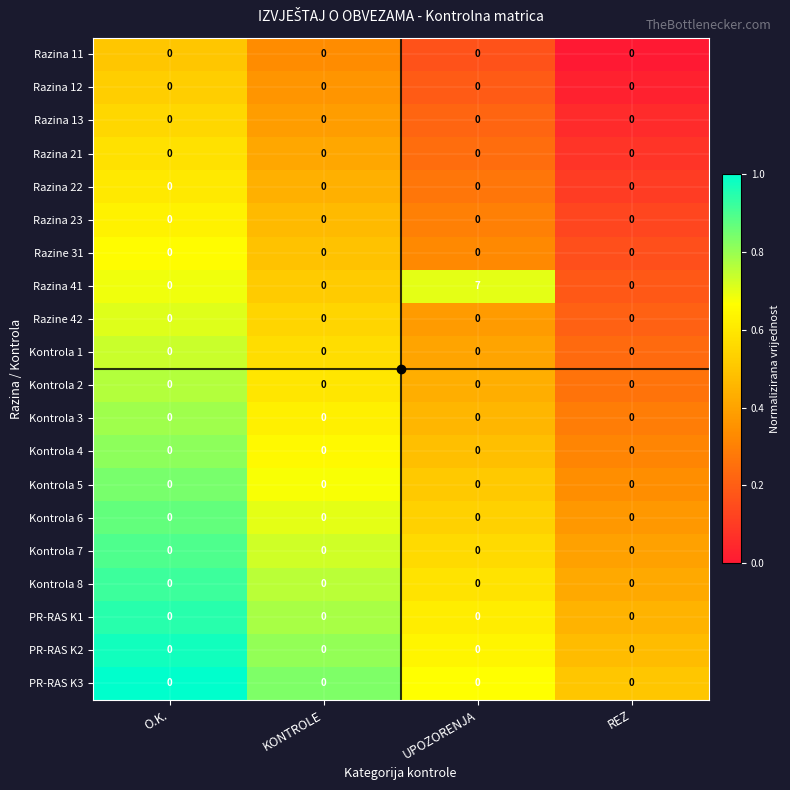

What is the total value across all series at UPOZORENJA?

7